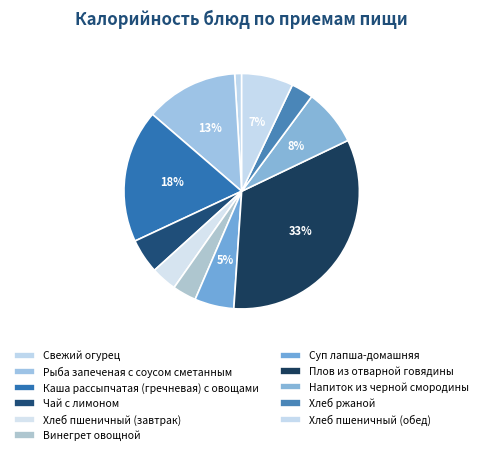

What percentage is the Рыба запеченая с соусом сметанным slice, to the nearest percent?

13%